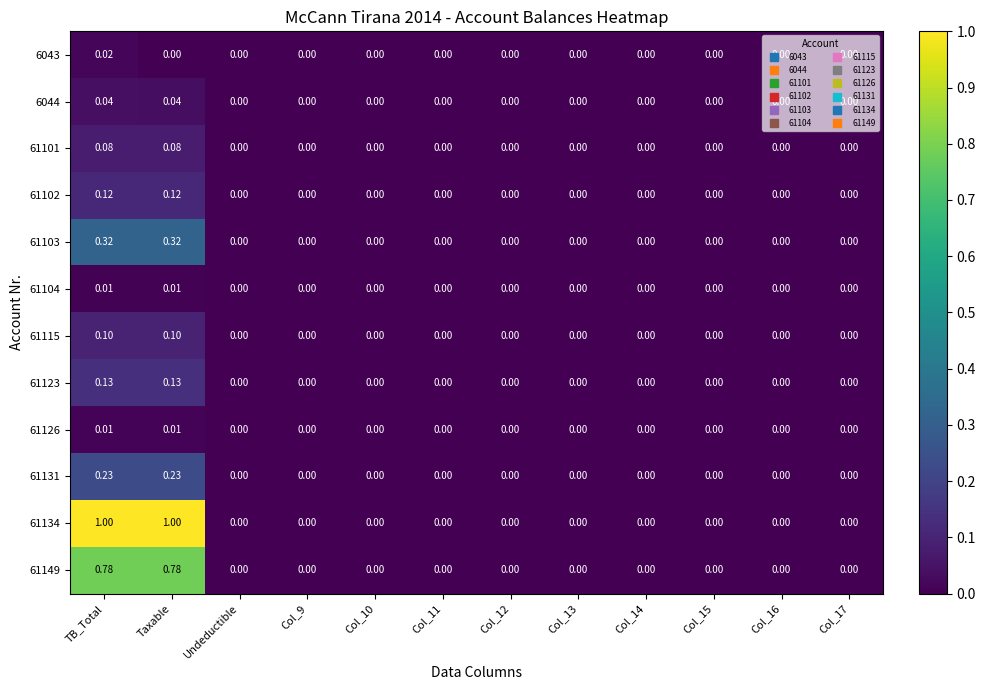

At which category is the sum across all series the highest?

TB_Total